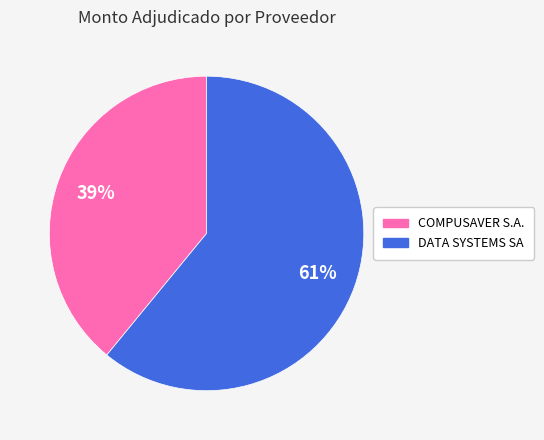

How many segments does this pie chart have?

2